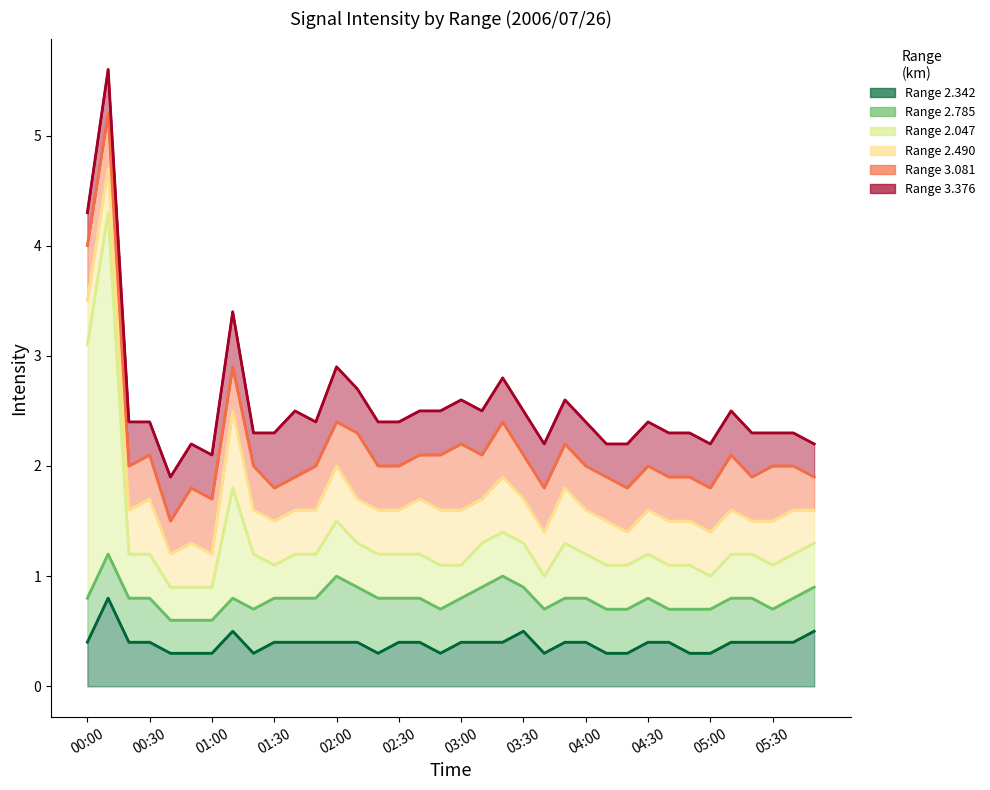

The 2.490 series shows 0.5 at 02:00. True or false?

True